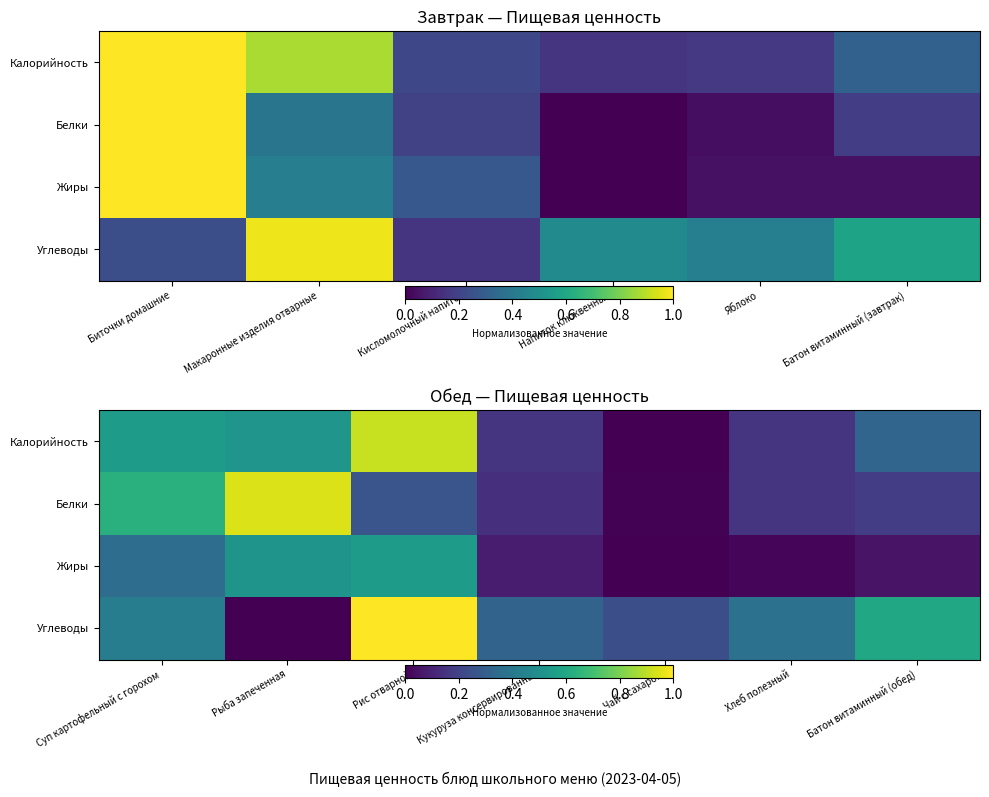

The value of Белки at Батон витаминный (обед) is 0.1. True or false?

False